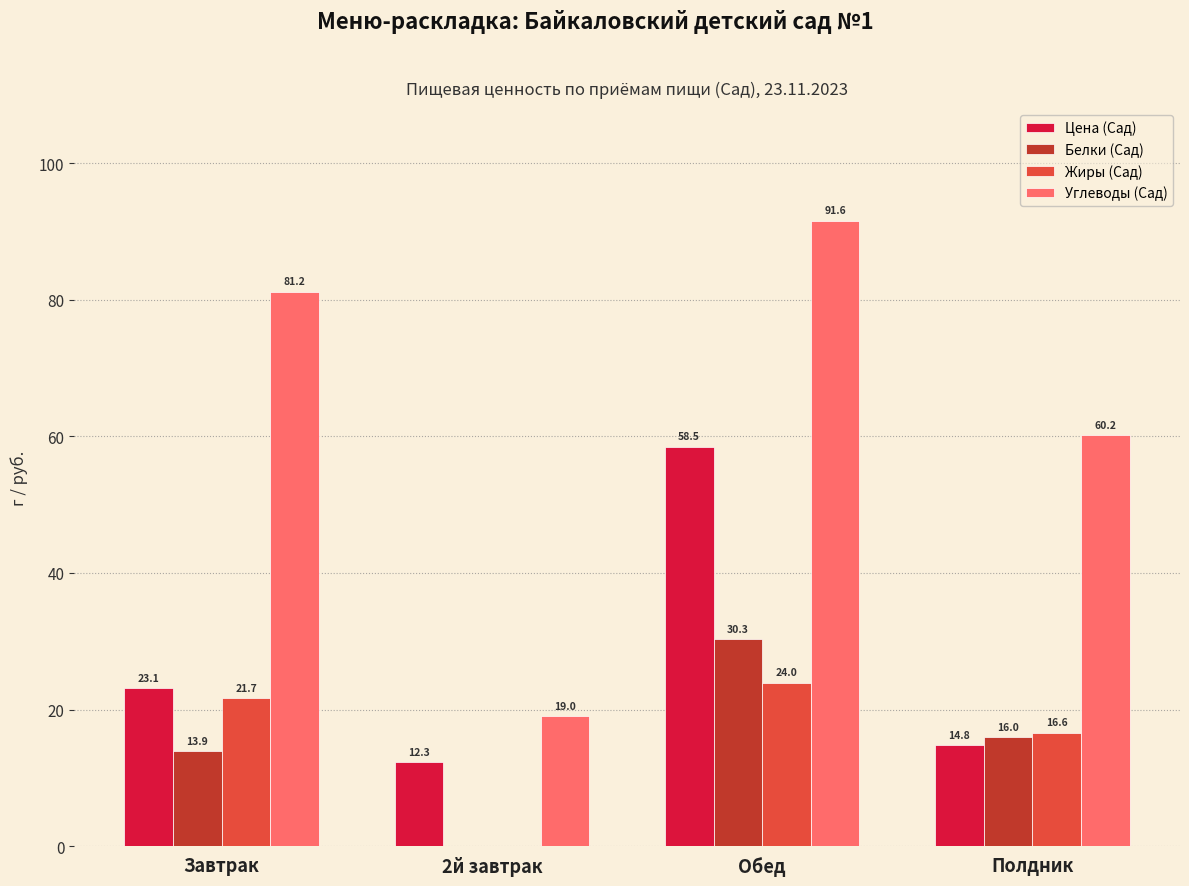

Which series changed the most between Завтрак and Обед?

Цена (Сад)